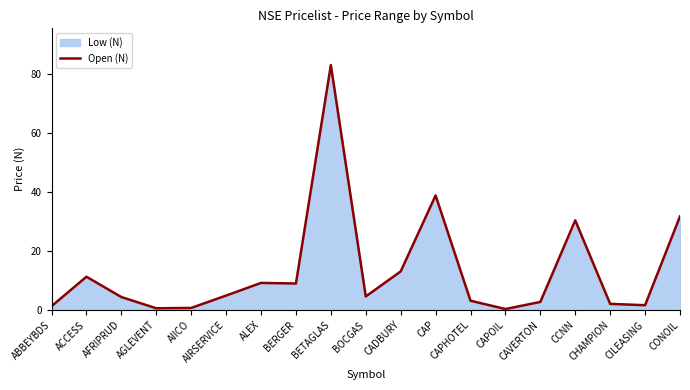

Where is the first local maximum?

ACCESS